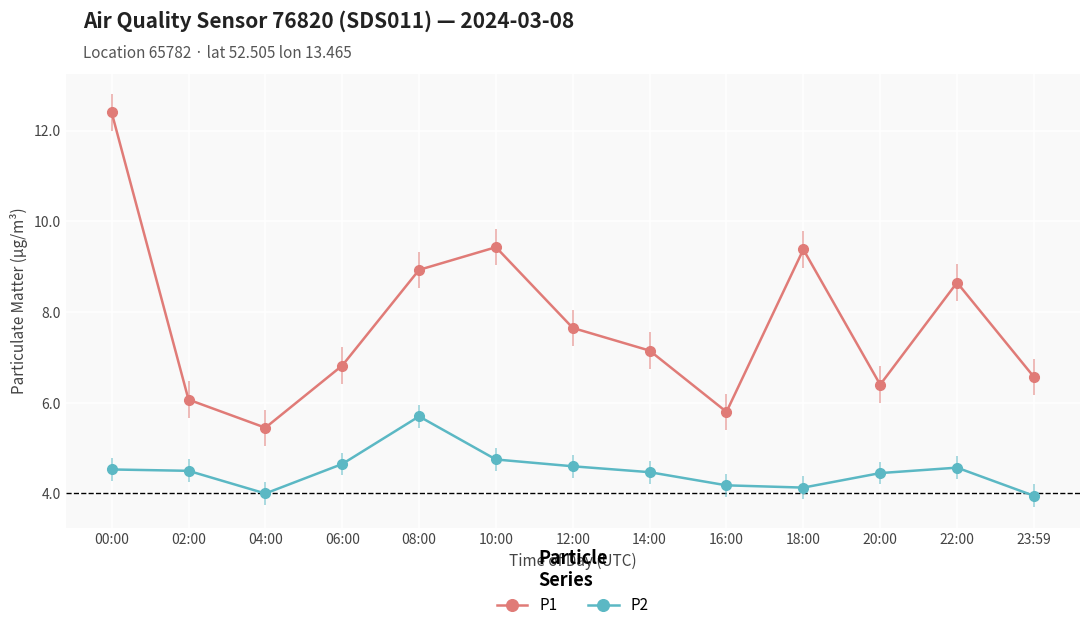

How many interior local valleys does the P2 series have?

2